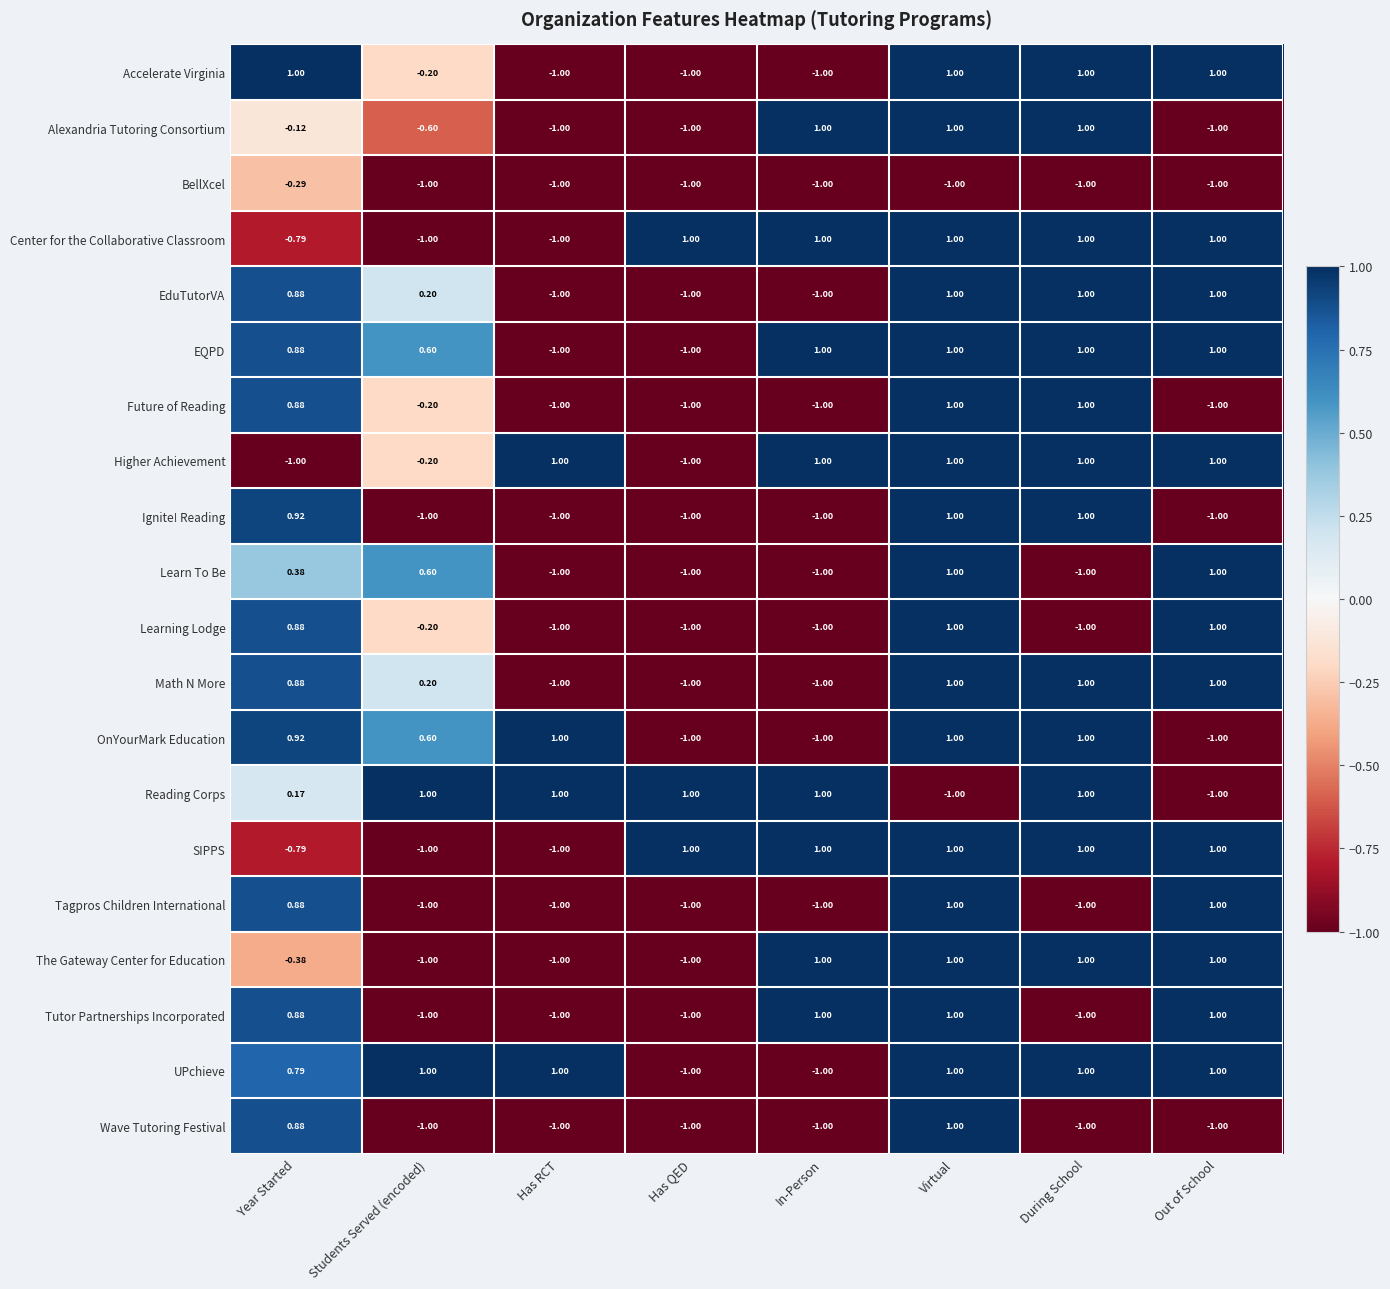

At which label does Math N More first exceed 0?

Year Started